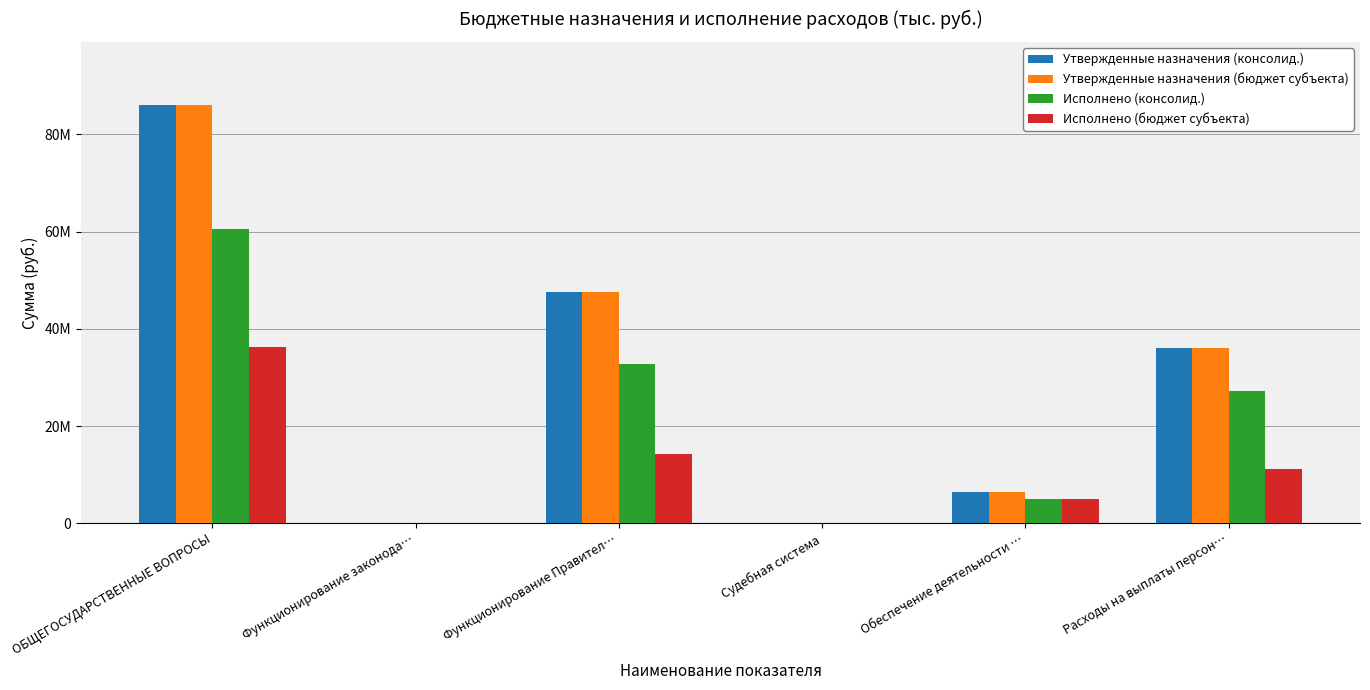

What is the value of the Исполнено (консолид.) bar at the 1st from the left?

60570524.0